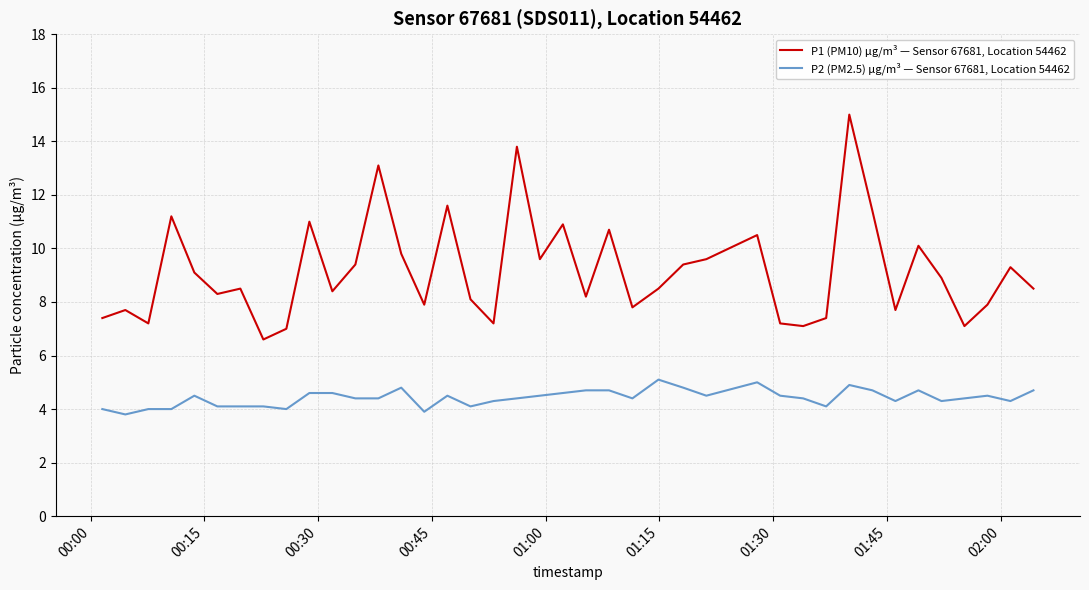

Does the chart display data point markers on the line(s)?

No